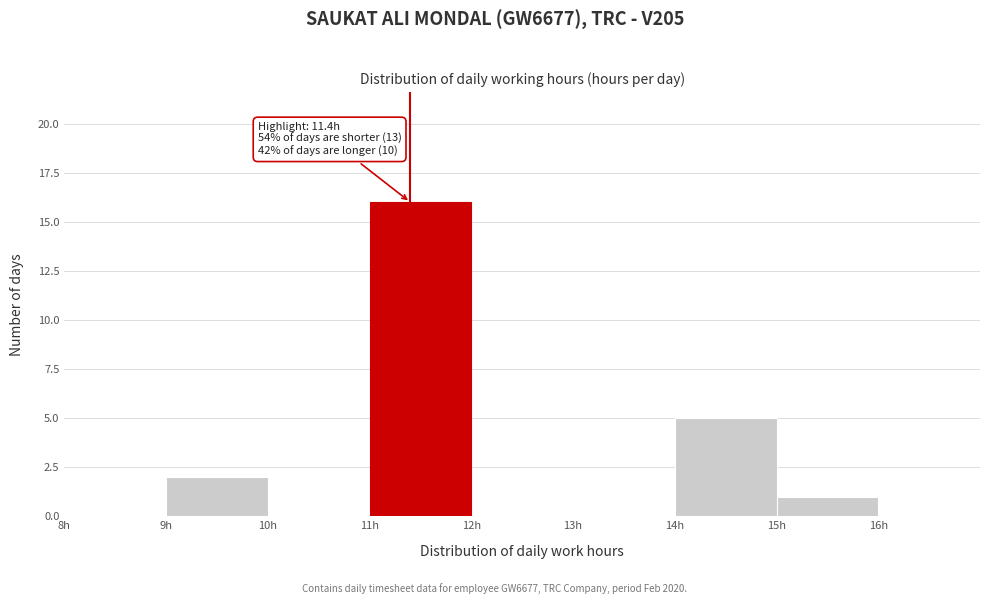

Which range on the x-axis has the tallest bar?

11 to 12